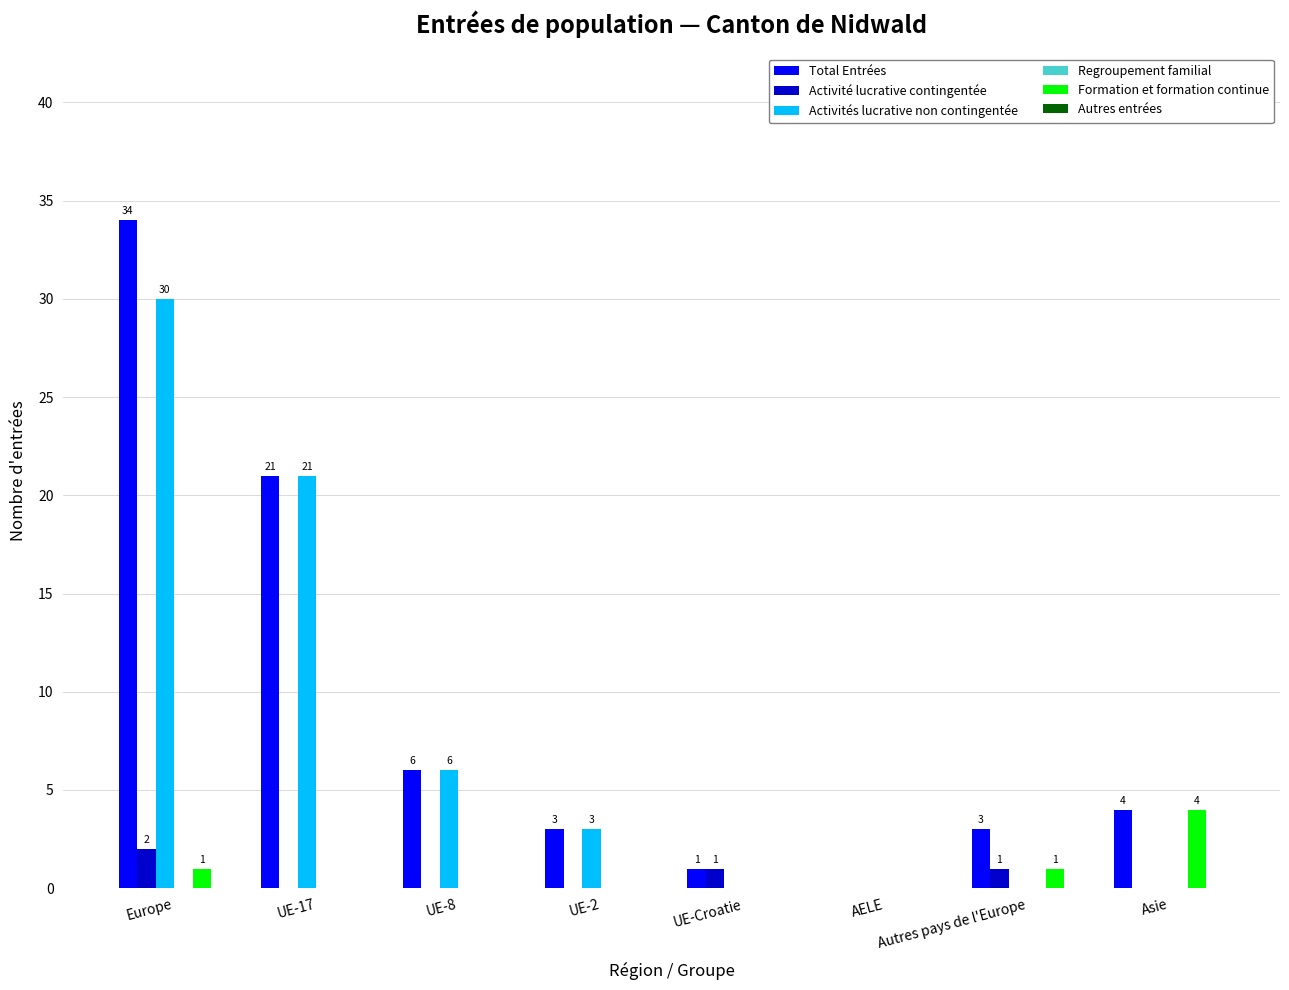

The value of Total Entrées at UE-2 is 3. True or false?

True